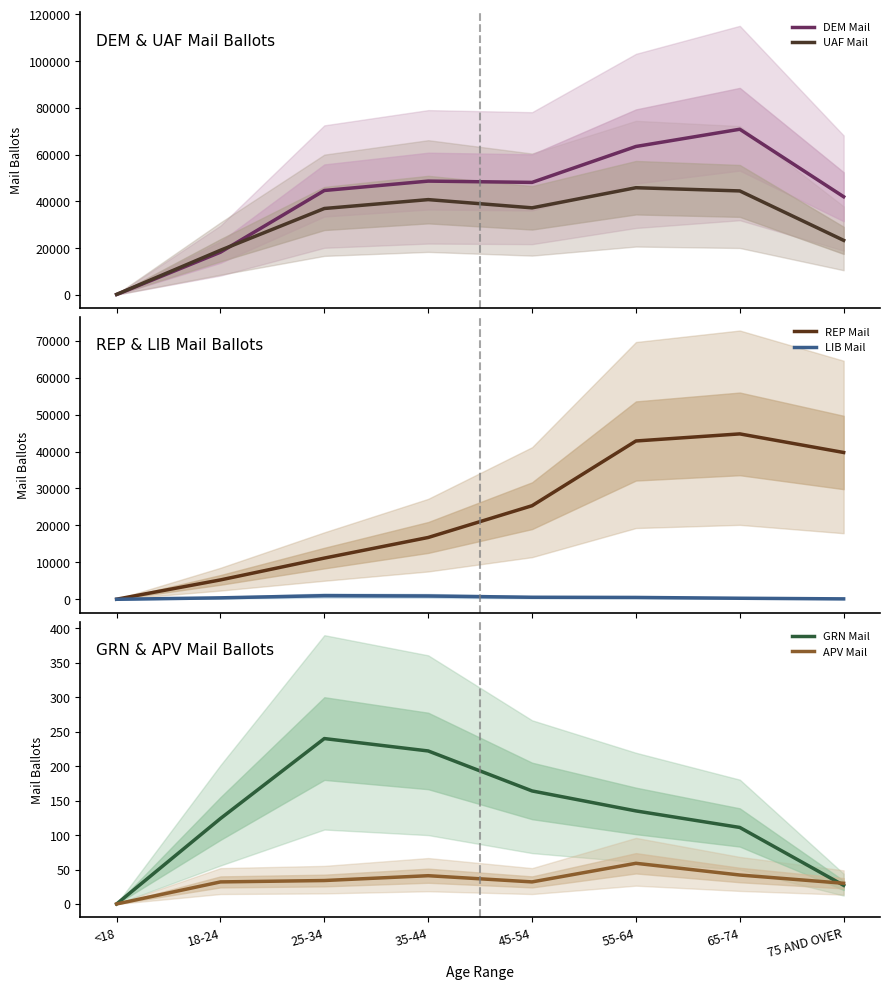

How many lines are shown in the chart?

6